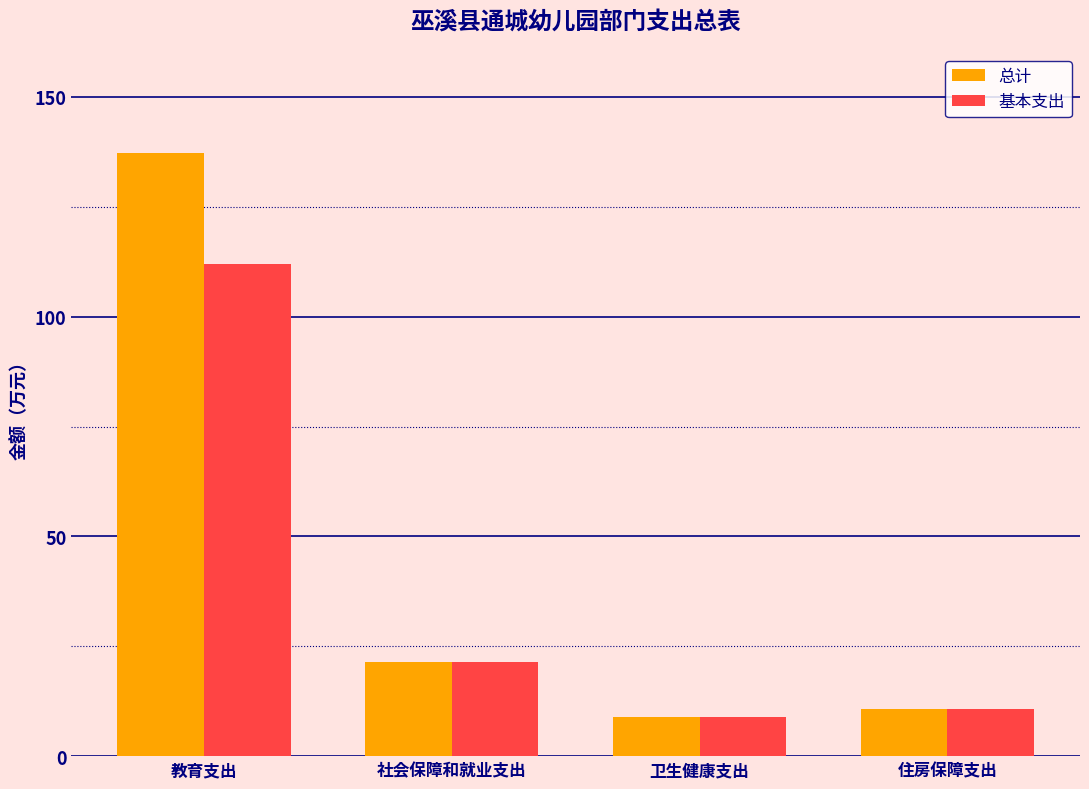

List the series in order of their peak value, highest first.

总计, 基本支出